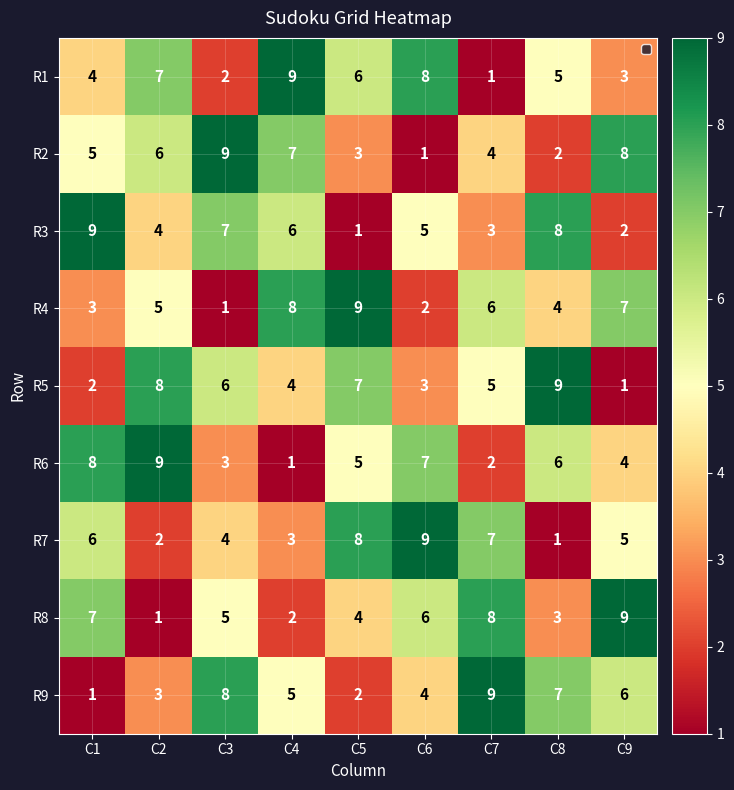

What is the sum of the R8 values at C9 and C1?

16